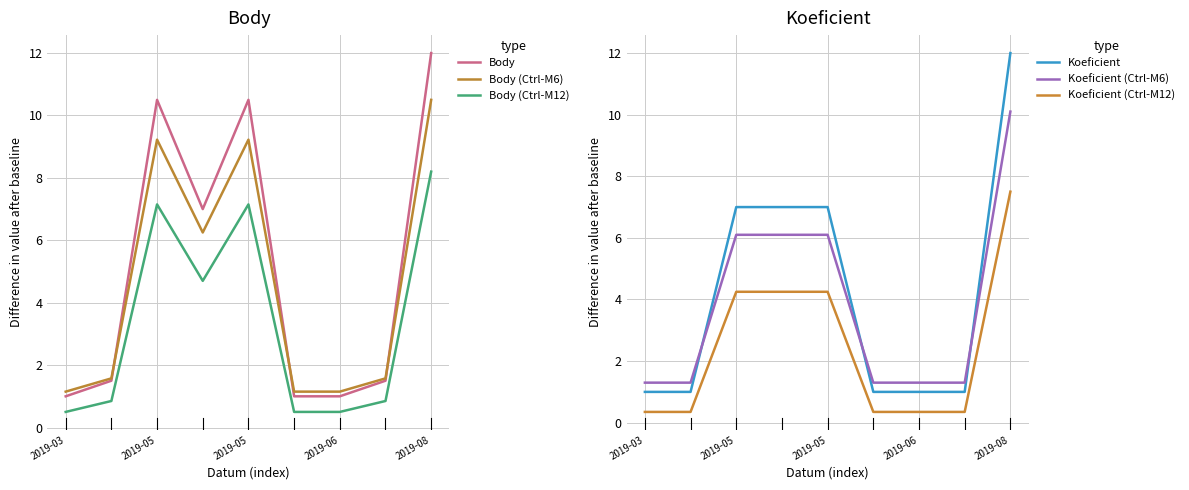

Where is the first local maximum for Body (Ctrl-M6)?

2019-05